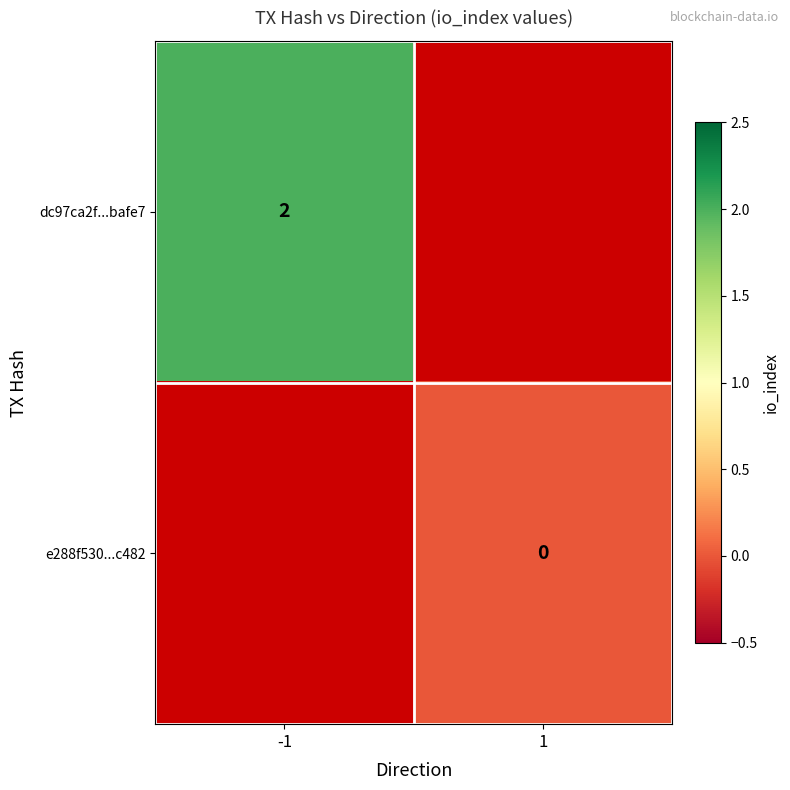

Is the value of dc97ca2f...bafe7 at -1 greater than the value of e288f530...c482 at 1?

Yes